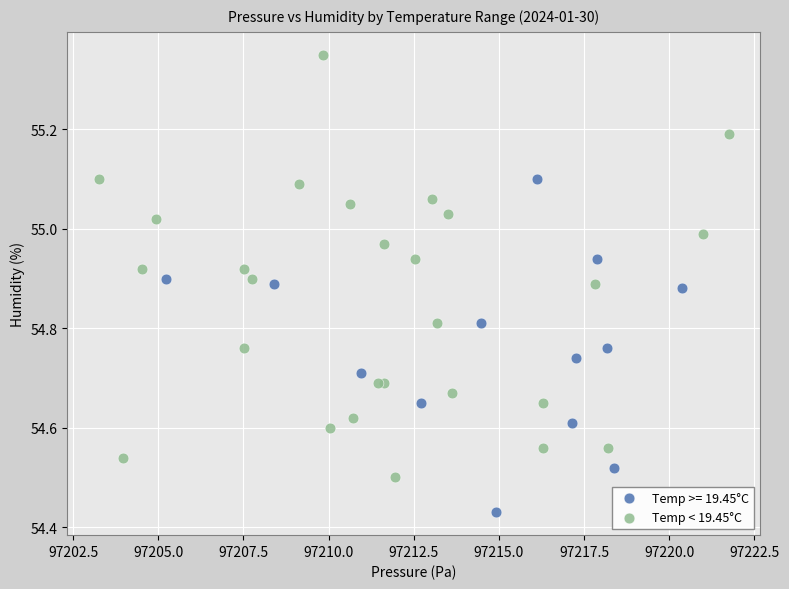

Which series has the widest spread of Y values?

Temp < 19.45°C